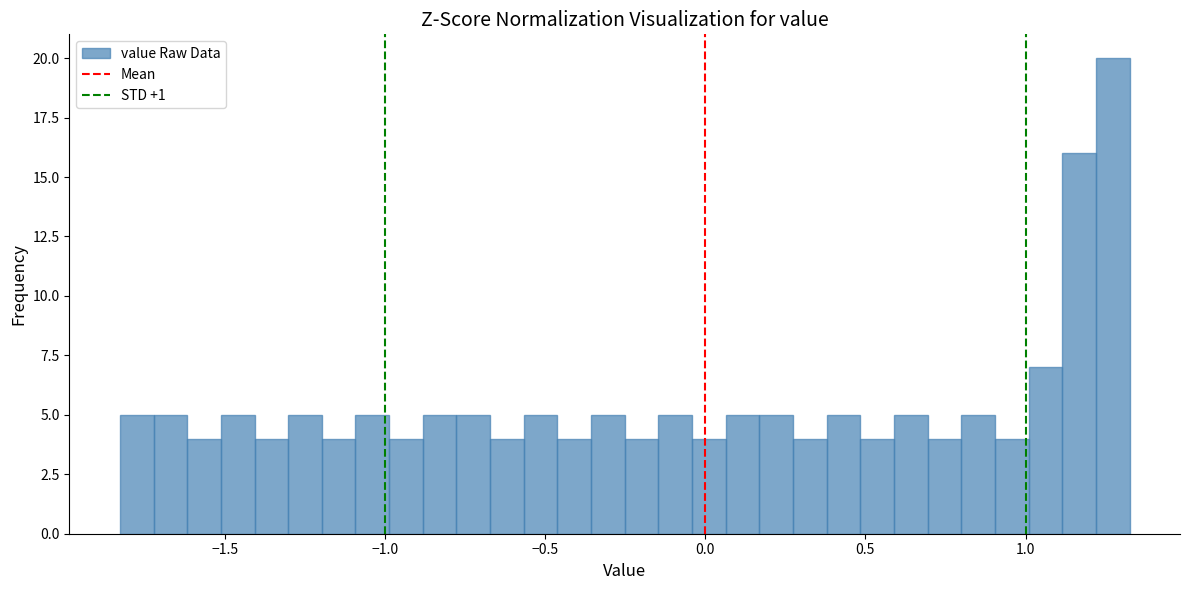

Read against the x-axis, roughly where is the centre of the tallest bar?

1.25